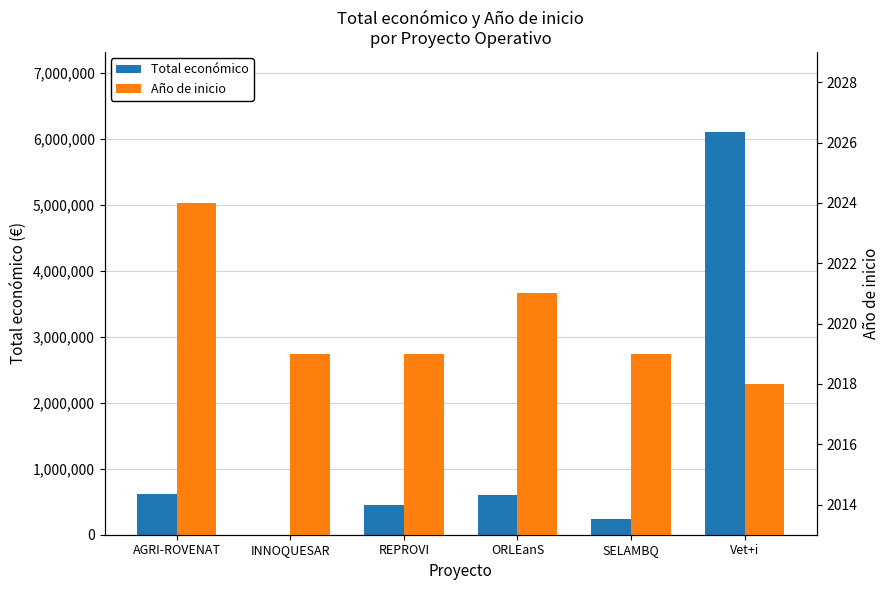

Is it true that Año de inicio equals 3382 at REPROVI?

False